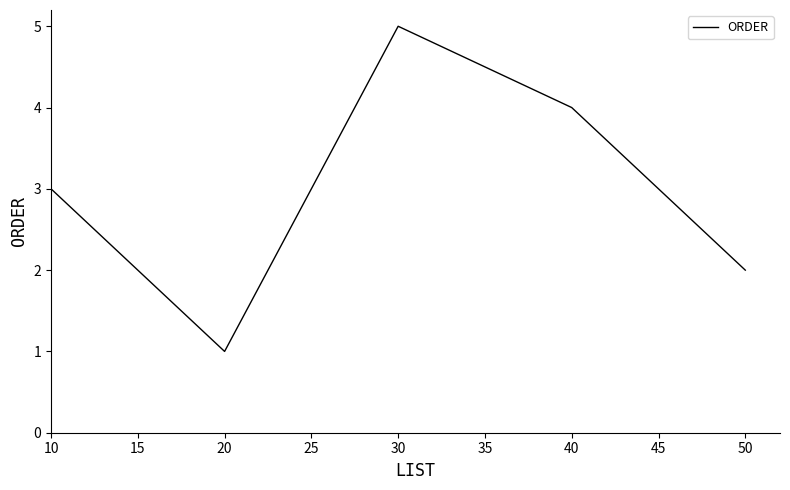

What is the change in value from 10 to 20?

-2